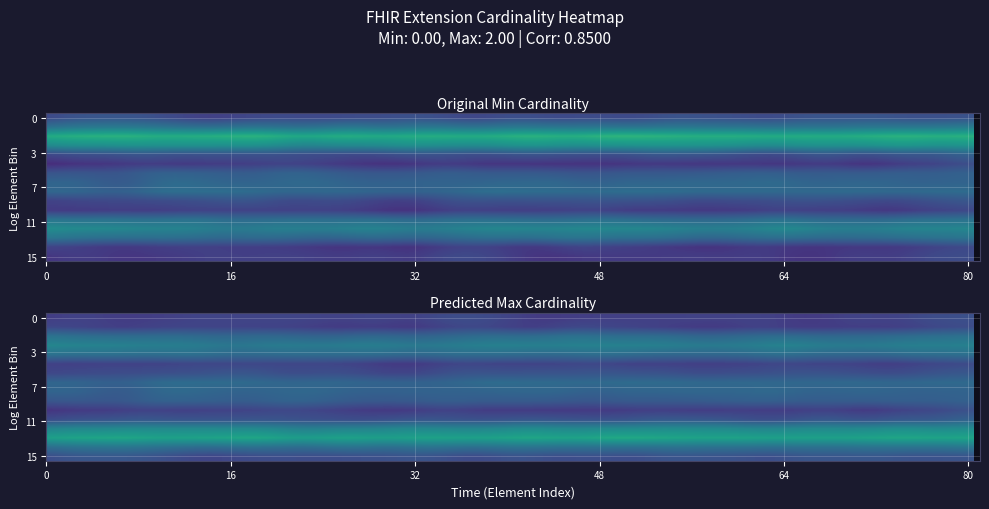

Reading right to left, transcribe all the data shown in this chart.

Extension: 15=1	14=0	13=1	12=0	11=0	10=1	9=1	8=0	7=0	6=1	5=0	4=0	3=1	2=2	1=0	0=0
Min_values: 15=1	14=0	13=1	12=0	11=0	10=1	9=1	8=0	7=0	6=1	5=0	4=0	3=1	2=2	1=0	0=0